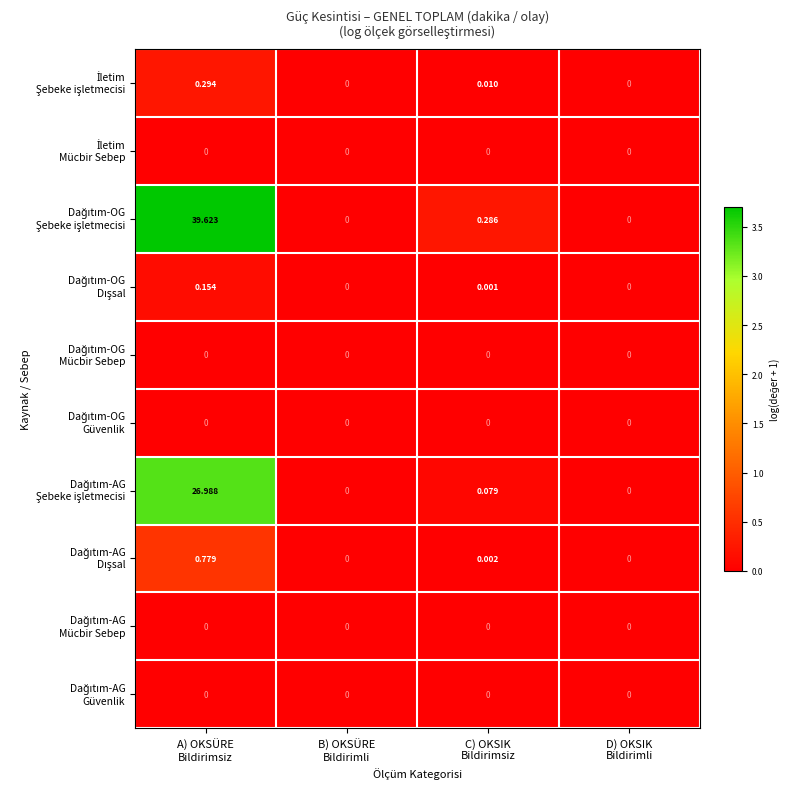

How many distinct data groups are displayed?

10